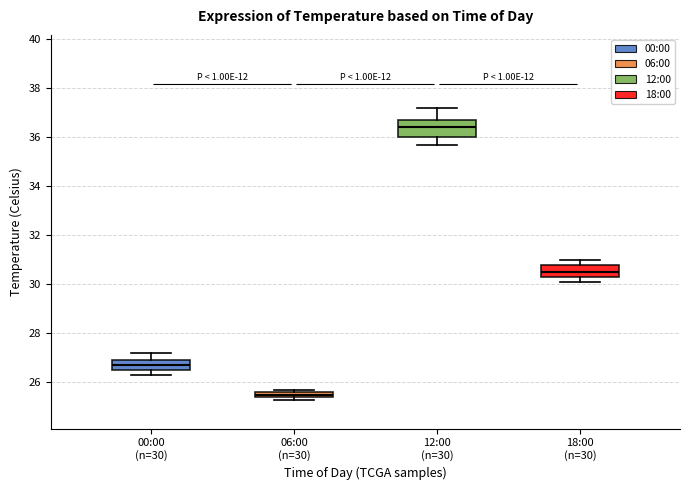

Which box has the lowest median line?

06:00 (n=30)